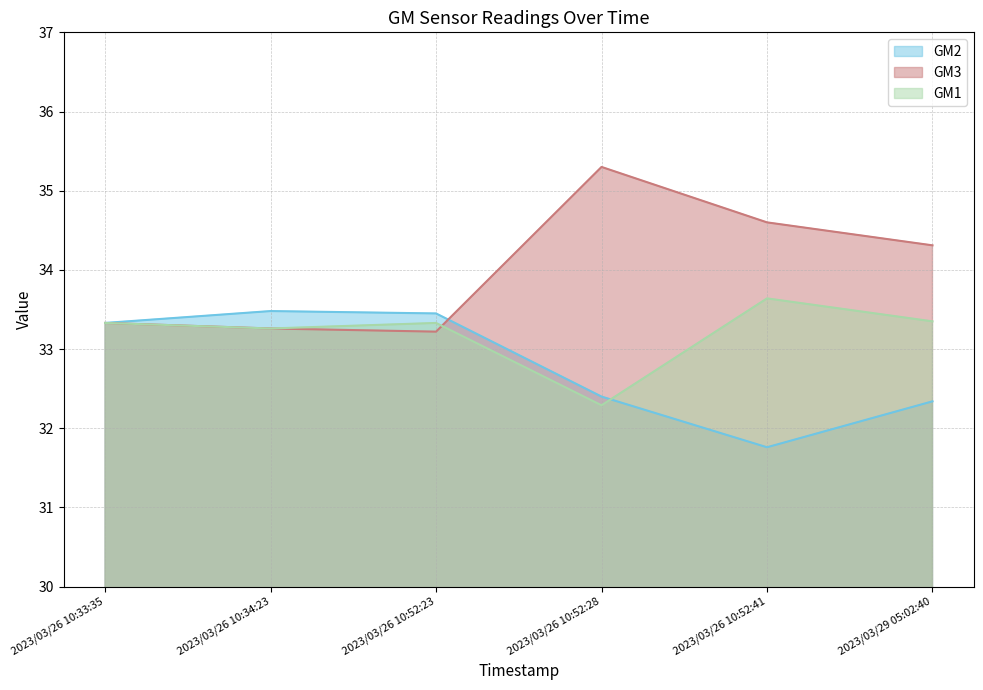

True or false: GM2 has more than 0 interior local peaks.

True